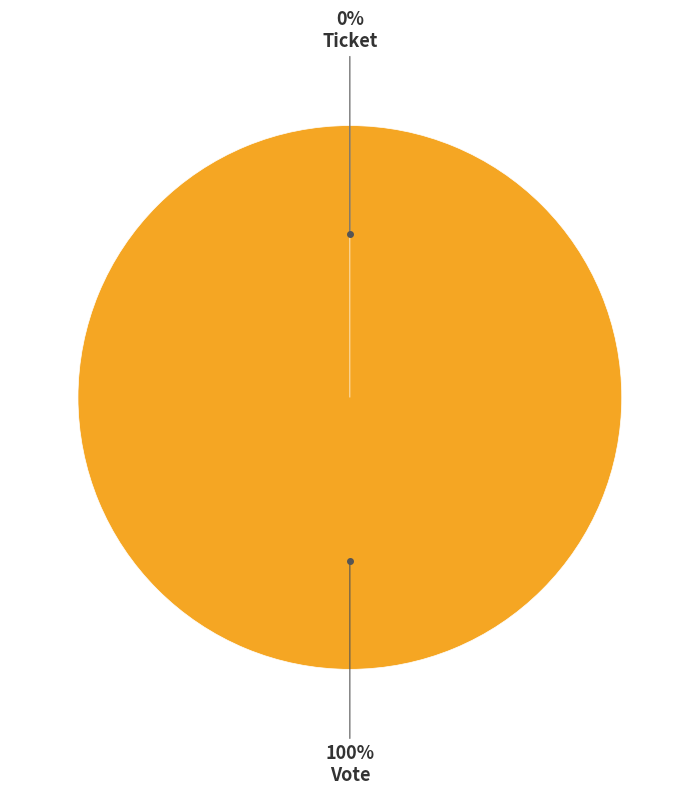

What portion of the pie excludes Ticket?

100.0%